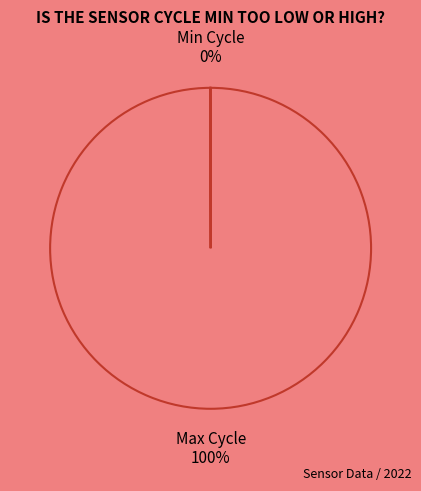

Does any single category account for the majority?

Yes